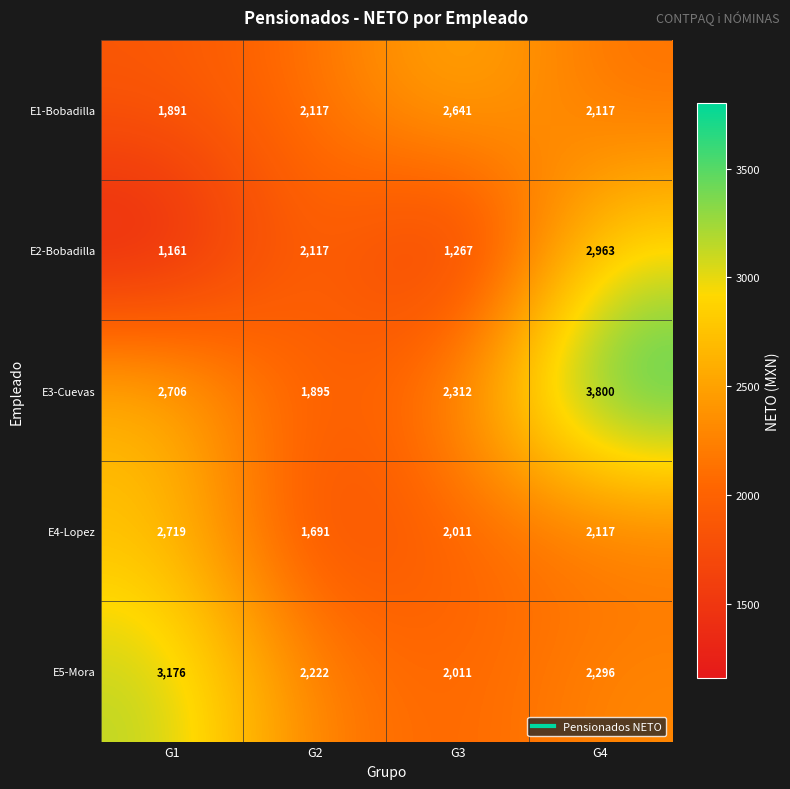

What is the sum of the E1-Bobadilla values at G1 and G3?

4532